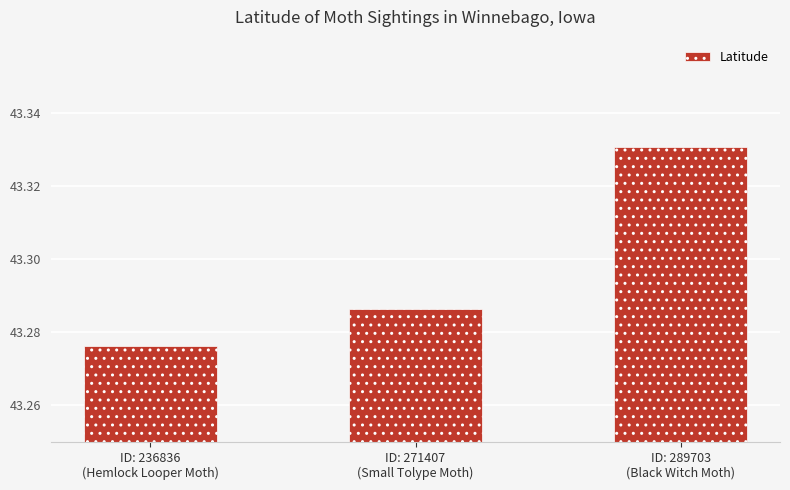

Is it true that the value at ID: 236836
(Hemlock Looper Moth) is 14.4?

False